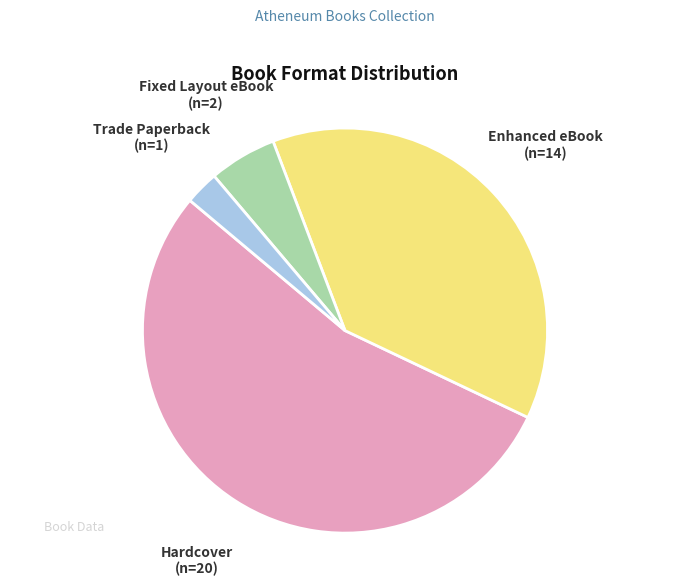

Which slice is the largest?

Hardcover